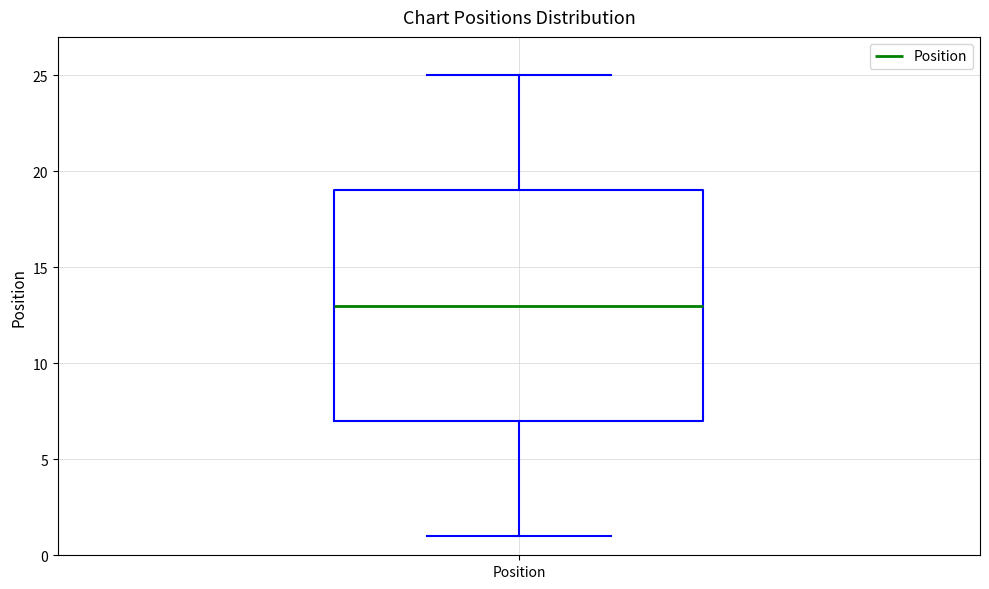

Read this box plot against the y-axis: the position of the median line, the range covered by the box, and the ends of both whiskers. The values are not printed on the chart, so give them approximately, as read against the axis.

median 13, box 7 to 19, whiskers 1 to 25